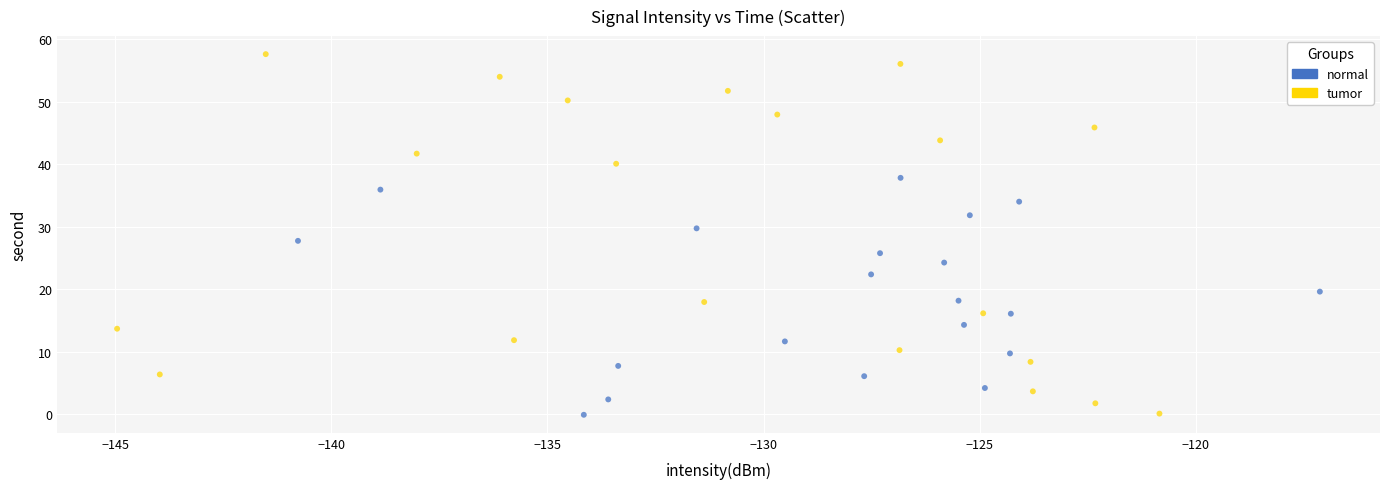

Which series has the largest Y range (max minus min)?

tumor